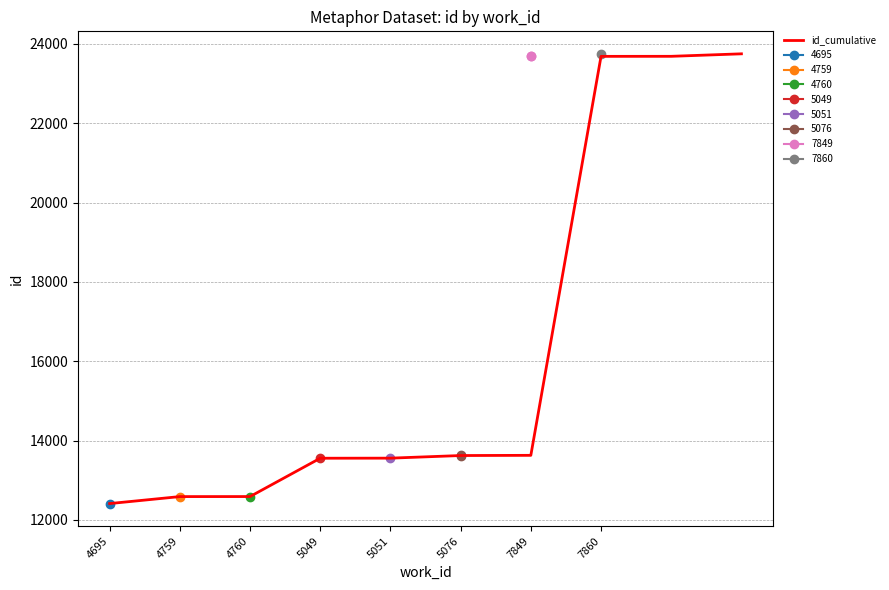

True or false: id_cumulative has a value of 13624 at 5076.

True